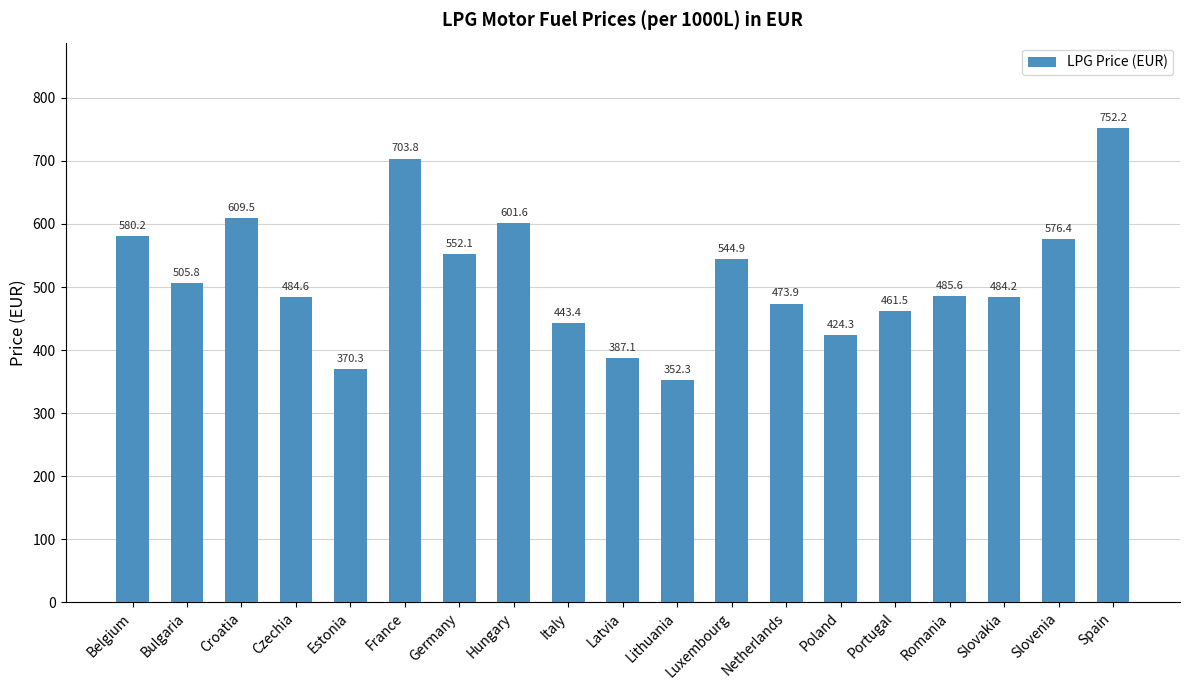

The chart shows a value of 473.9 at Netherlands. True or false?

True